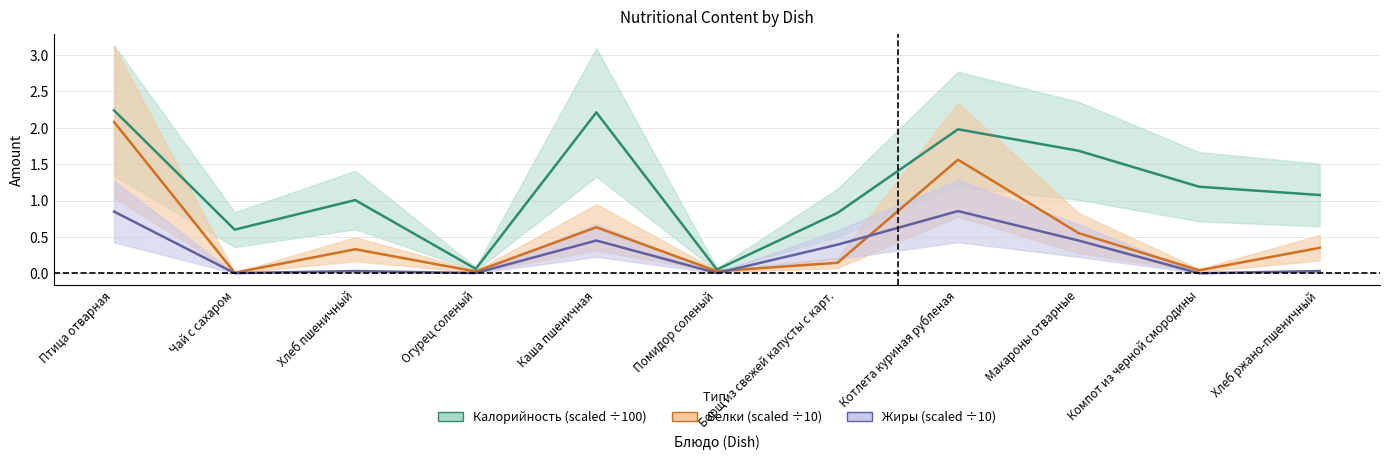

What are all the series names shown in the legend?

Калорийность, Белки, Жиры